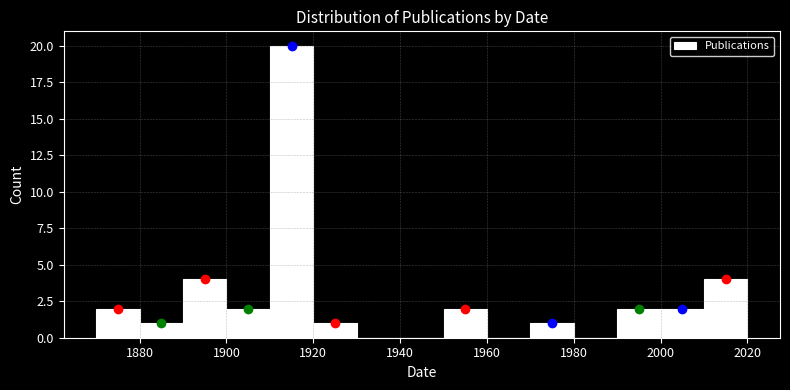

How tall is the bar that spans 2000 to 2010 on the x-axis? The values are not printed on the chart, so give them approximately, as read against the axis.

2